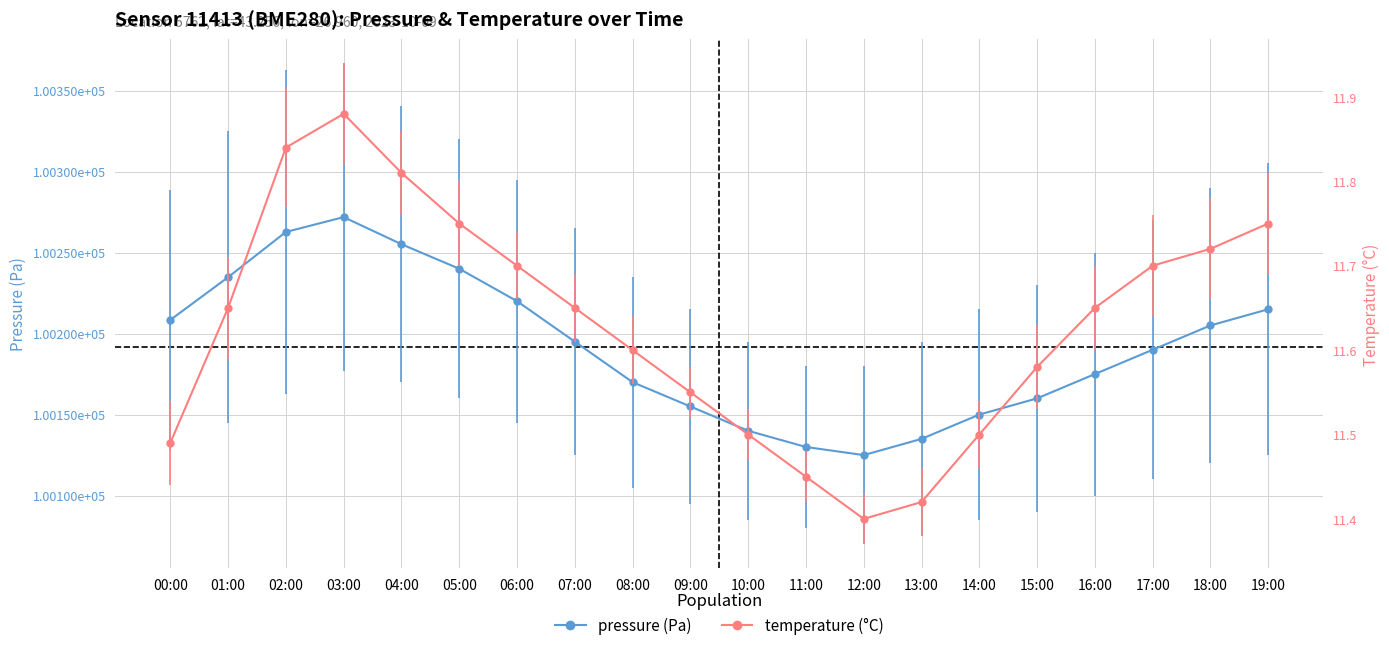

At how many categories does at least one series exceed 30179?

20